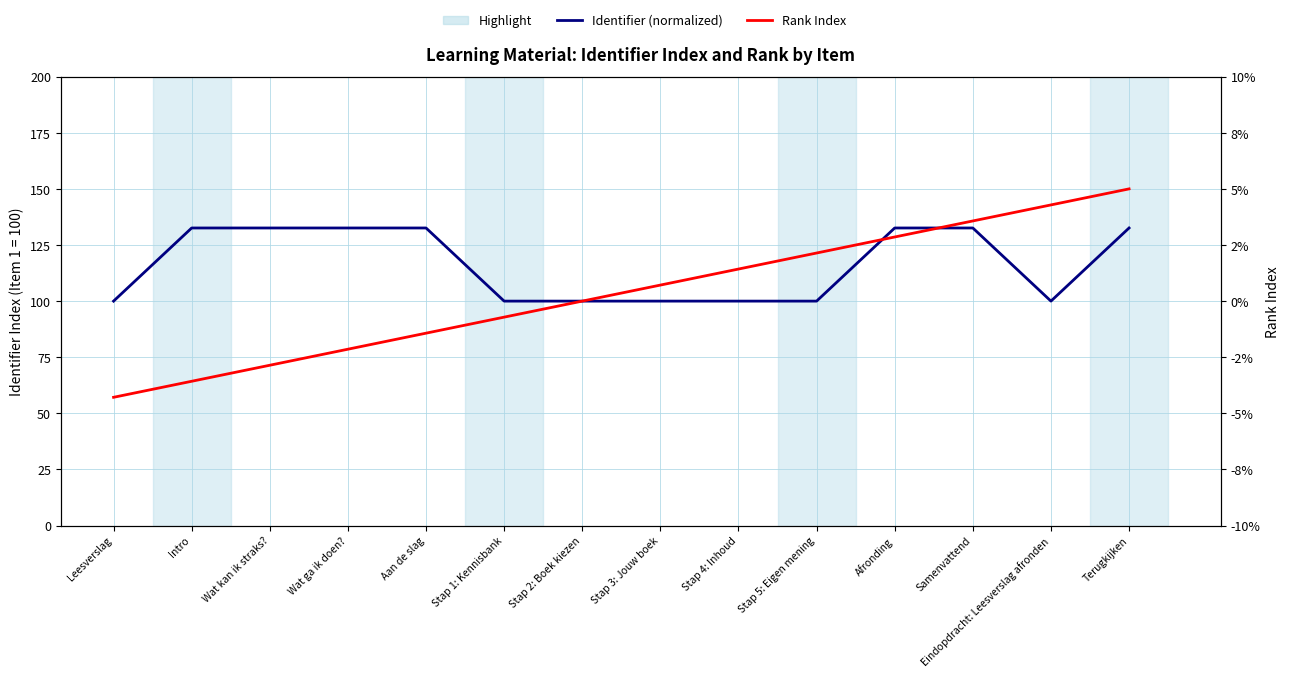

What is the label of the 11th point from the left?

Afronding